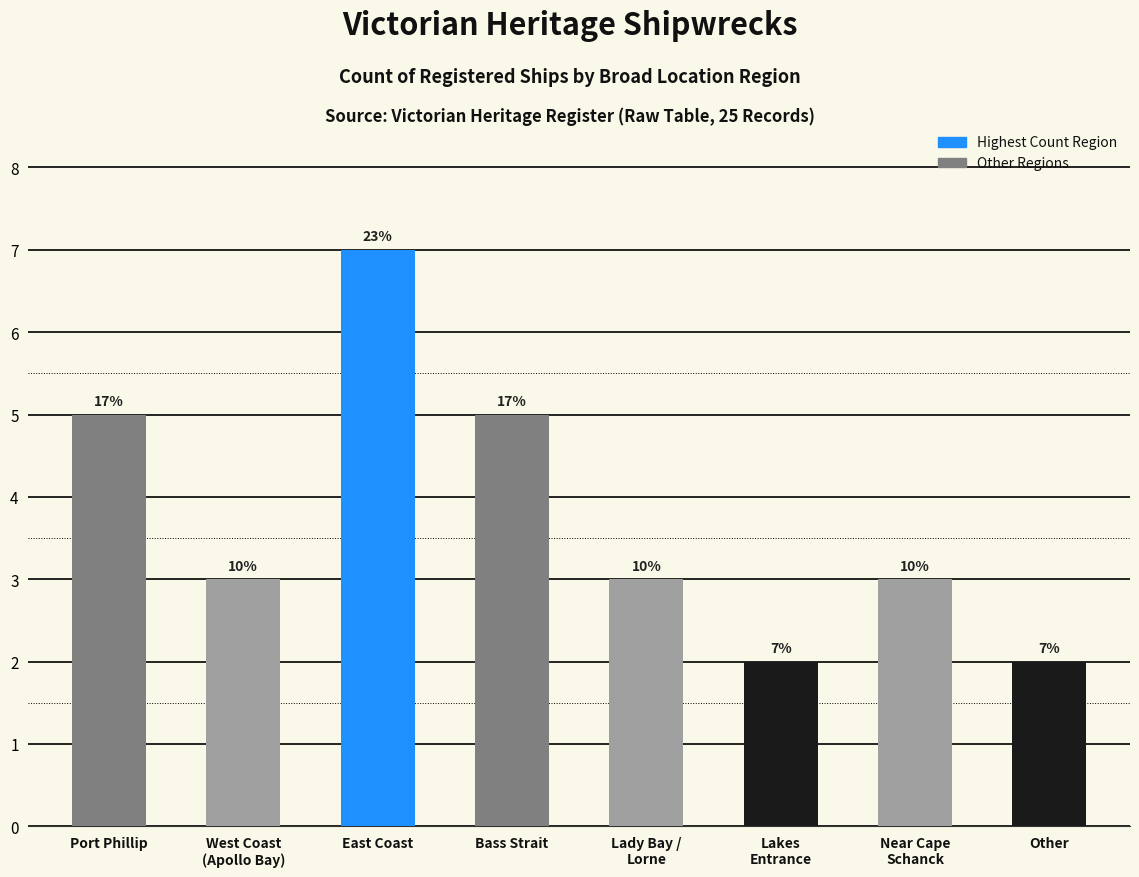

What is the label of the 5th bar from the right?

Bass Strait